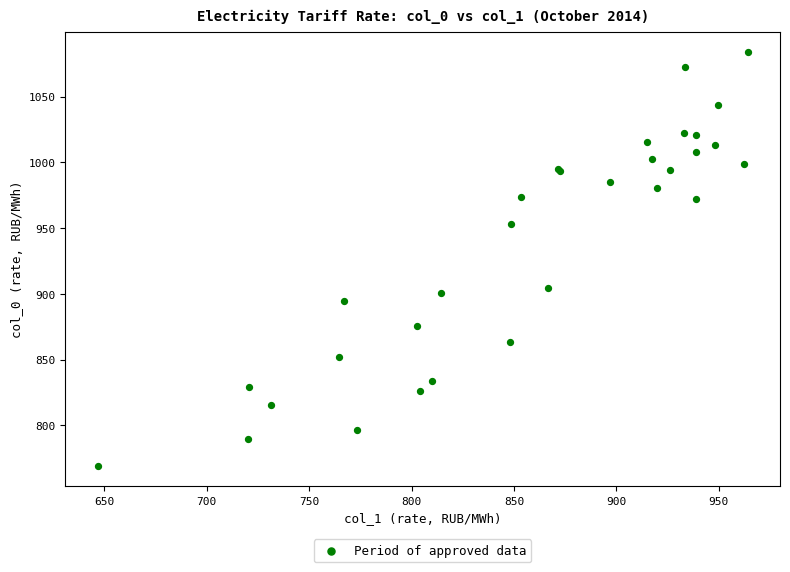

What Y value in the scatter plot is closest to 926?

904.9